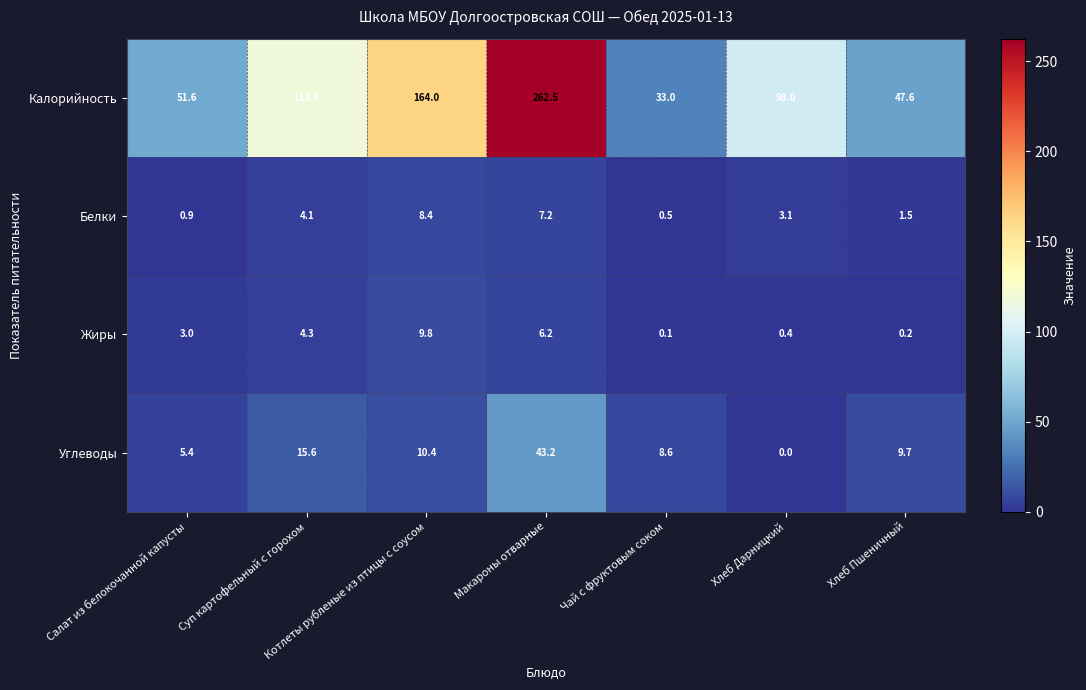

Is it true that Углеводы equals 9.2 at Салат из белокочанной капусты?

False